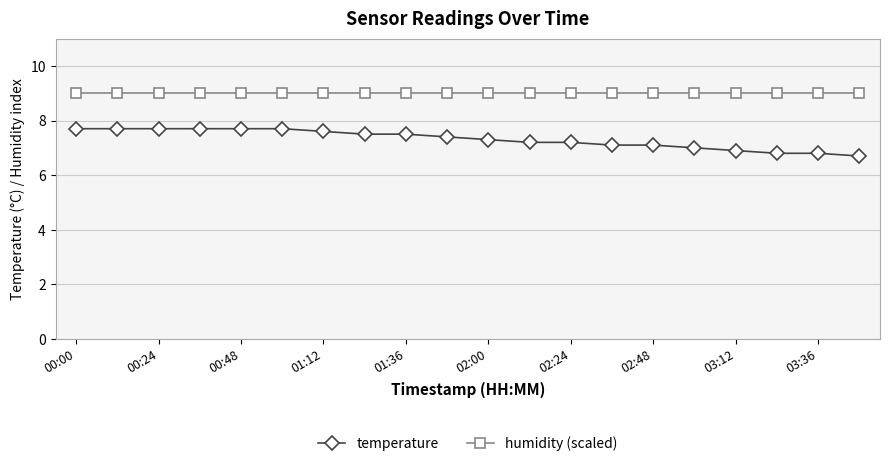

What is the average value of the temperature series?

7.3